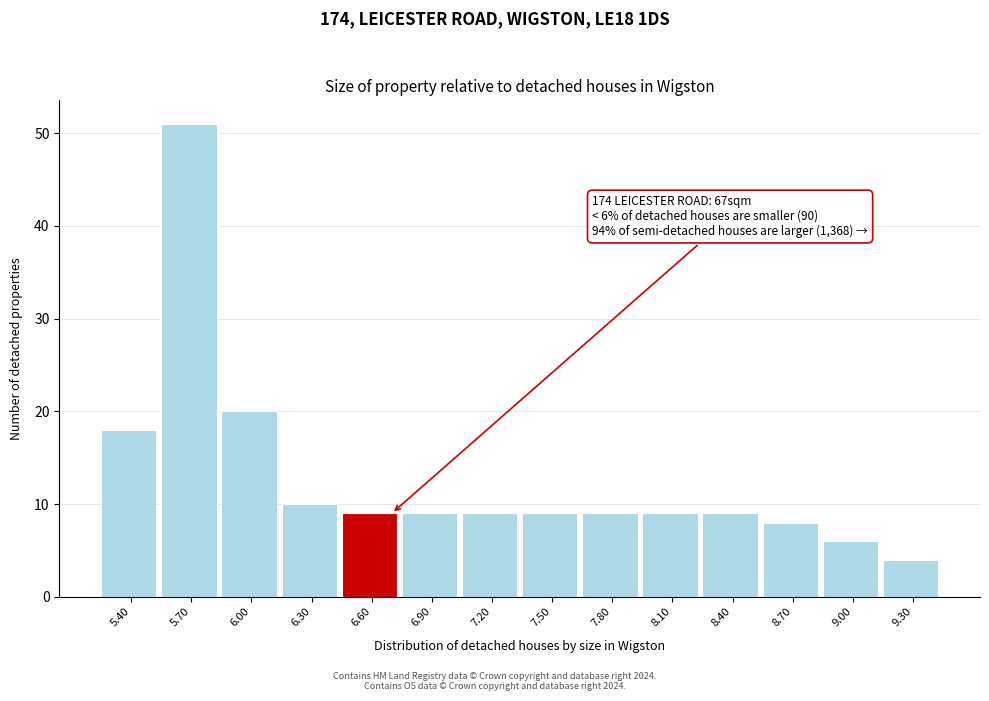

Which range on the x-axis has the tallest bar?

5.55 to 5.85